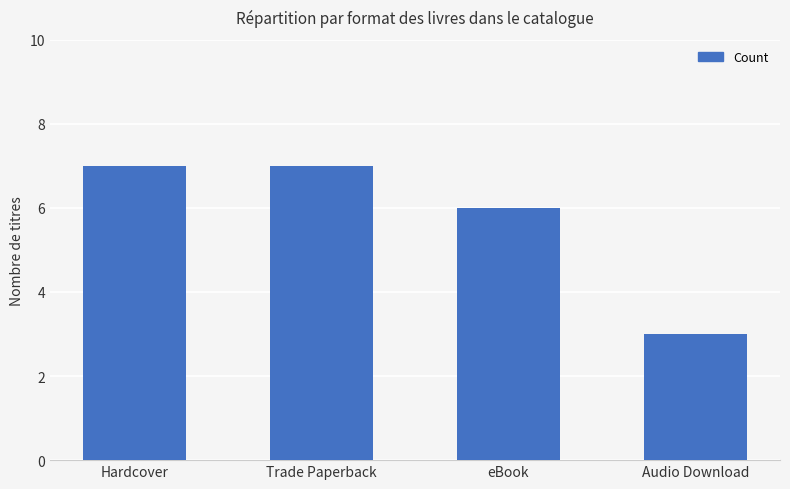

Count the values in the range 6 to 7.

3